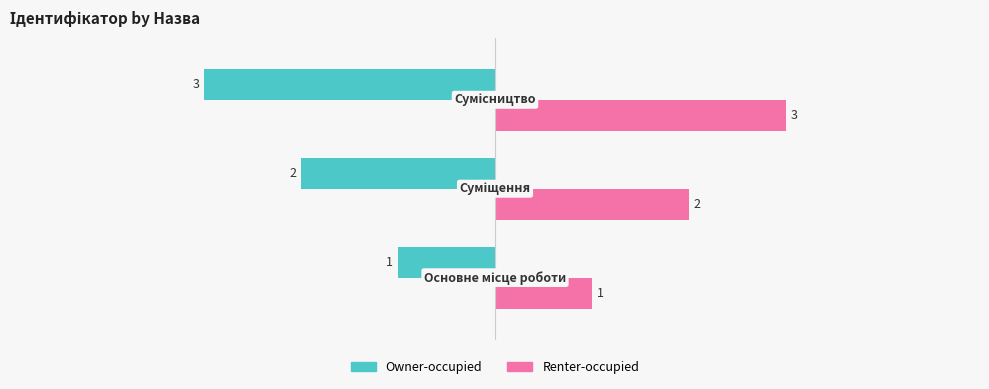

Which series has the largest total across all categories?

Renter-occupied